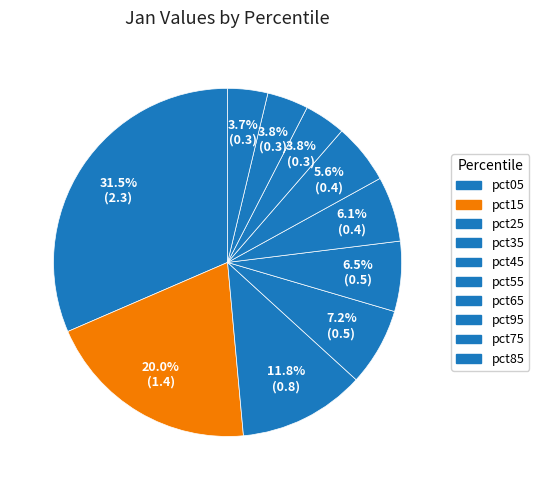

How many slices are in this pie chart?

10